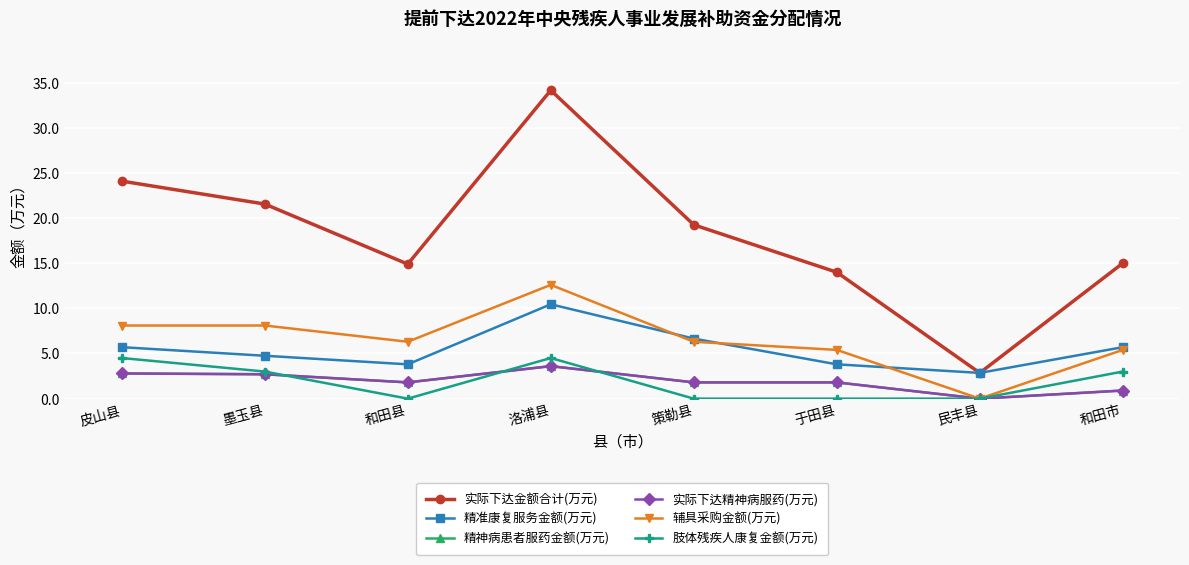

Which series has the widest spread of values?

实际下达金额合计(万元)